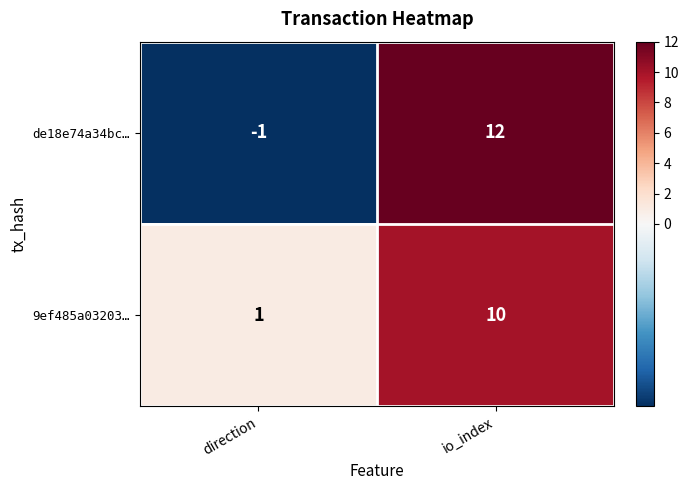

At which category does the chart reach its peak across all series?

io_index